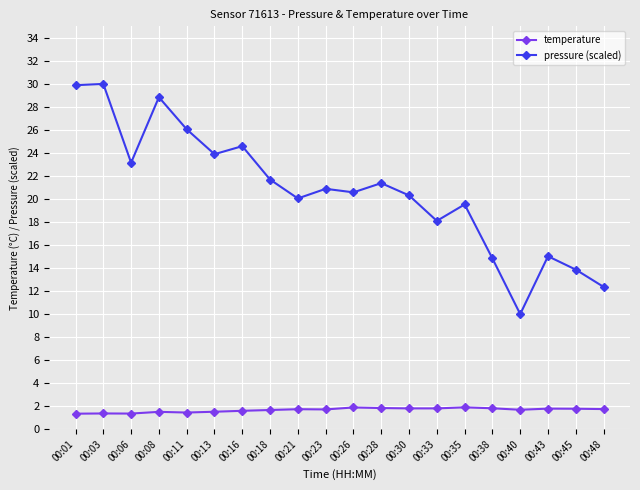

Which series has the largest range (max minus min)?

pressure (scaled)